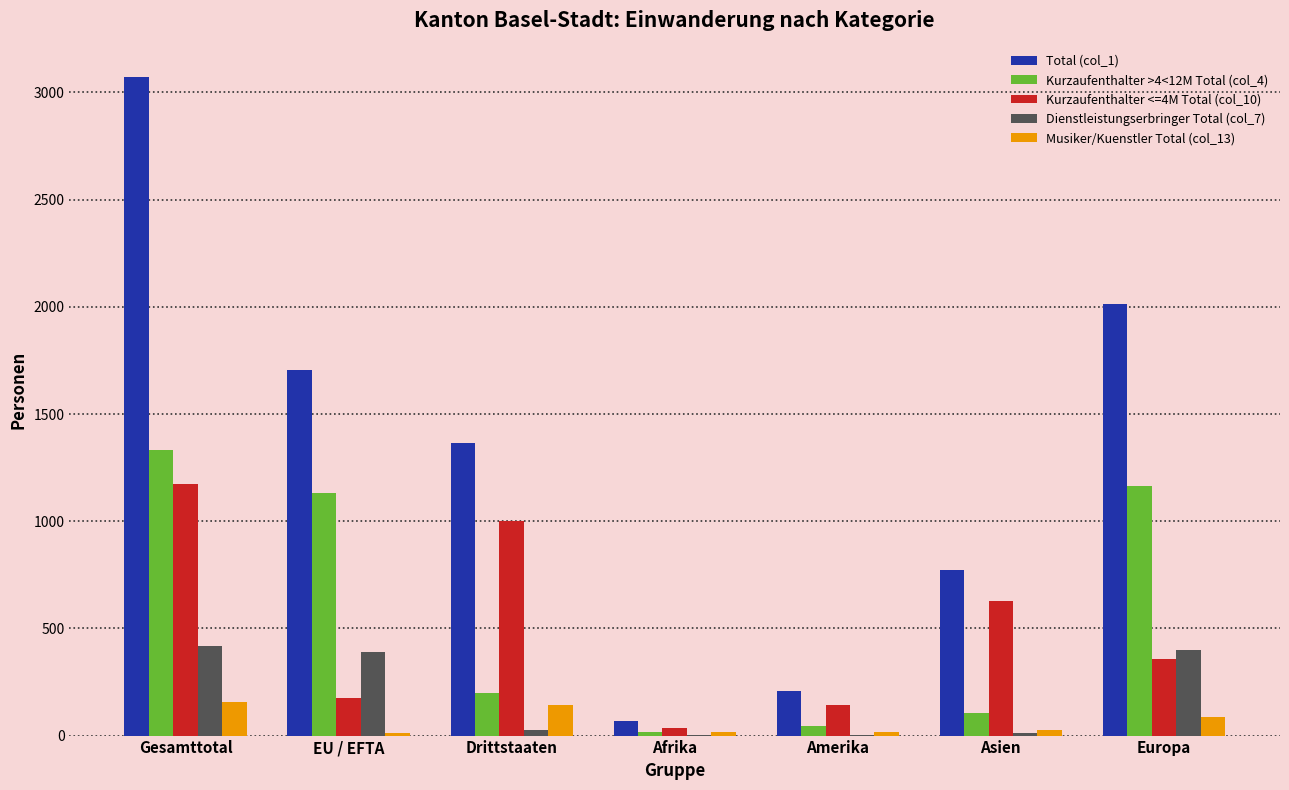

What is the greatest value displayed?

3074